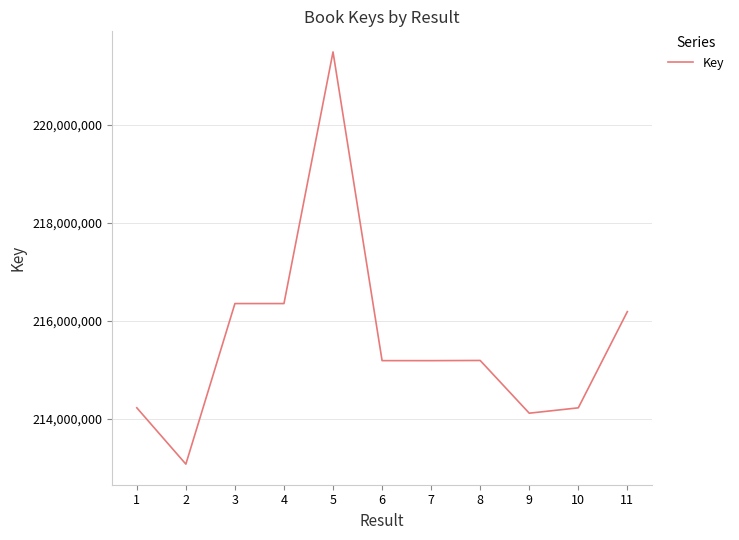

What value does the data have at 1?

214225228